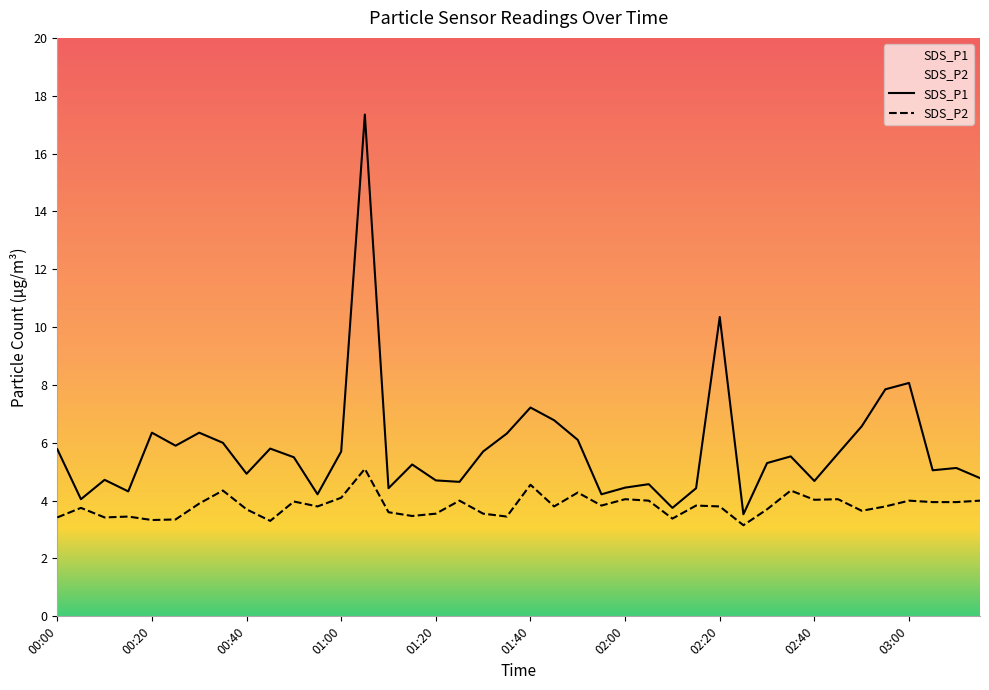

Does the chart have visible grid lines?

No